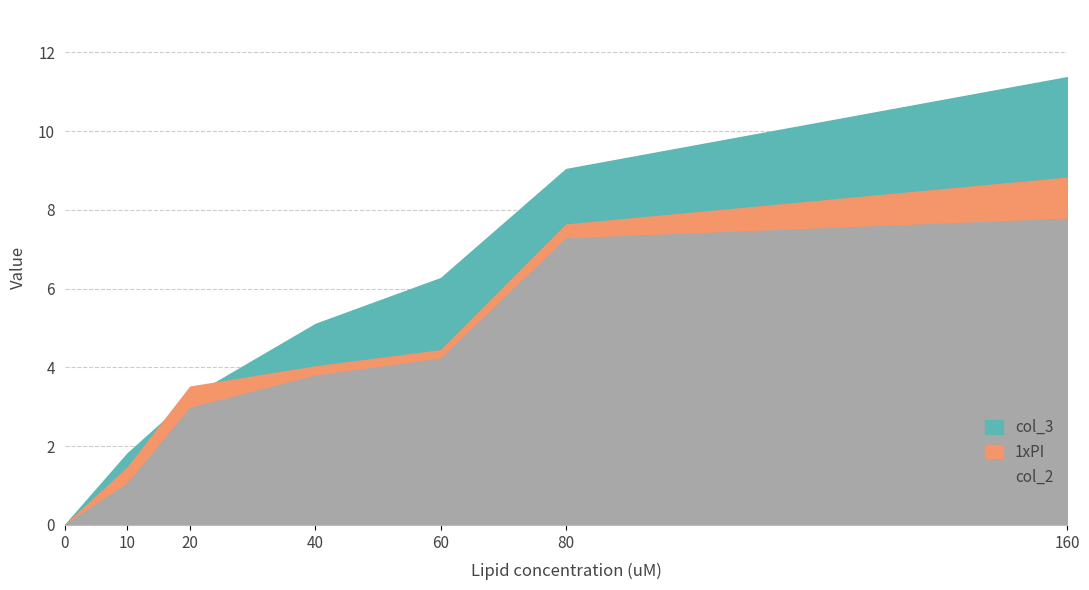

Which series has the widest spread of values?

col_3